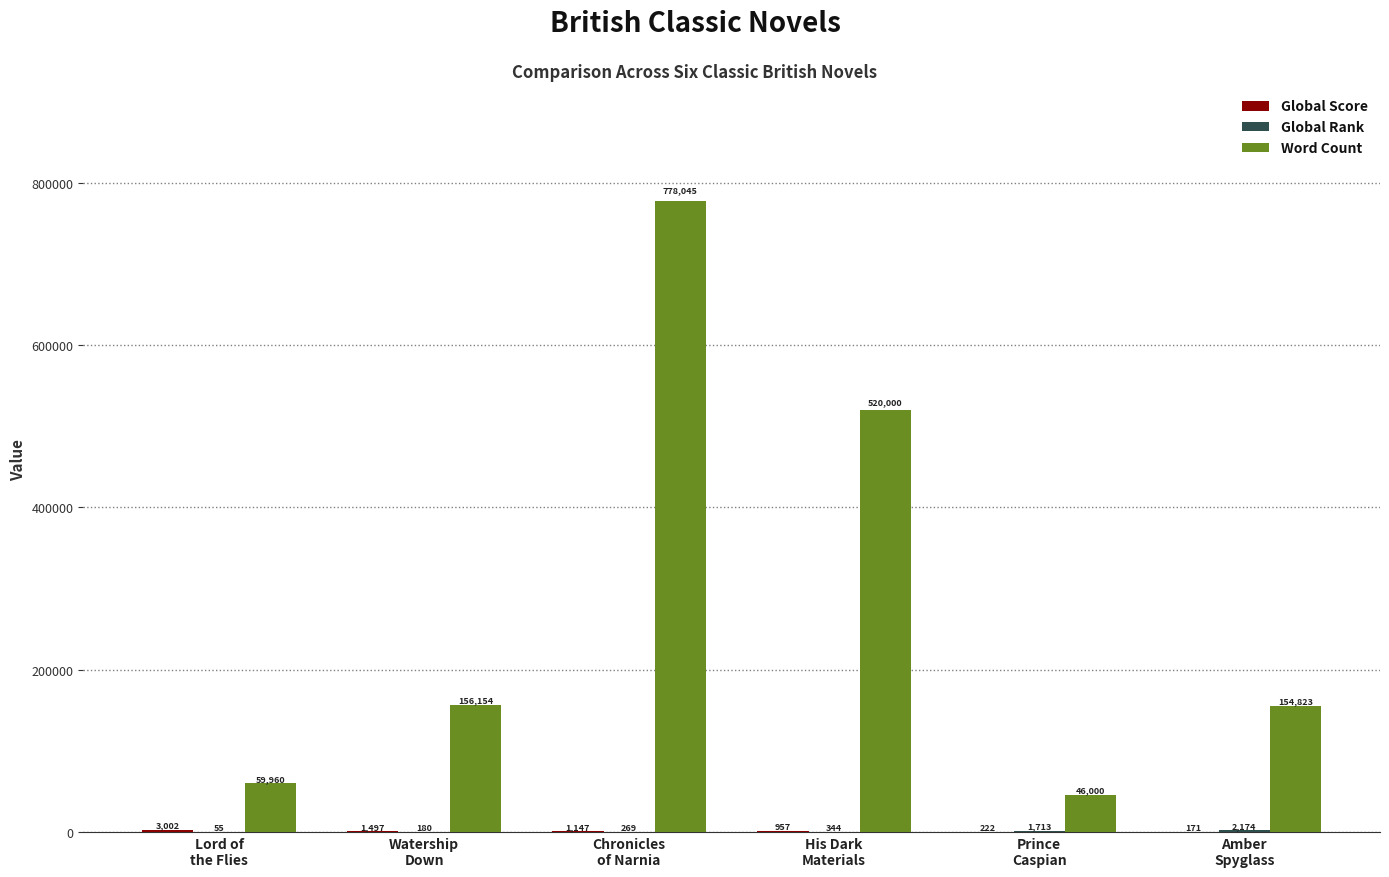

Which series has the largest total across all categories?

Word Count